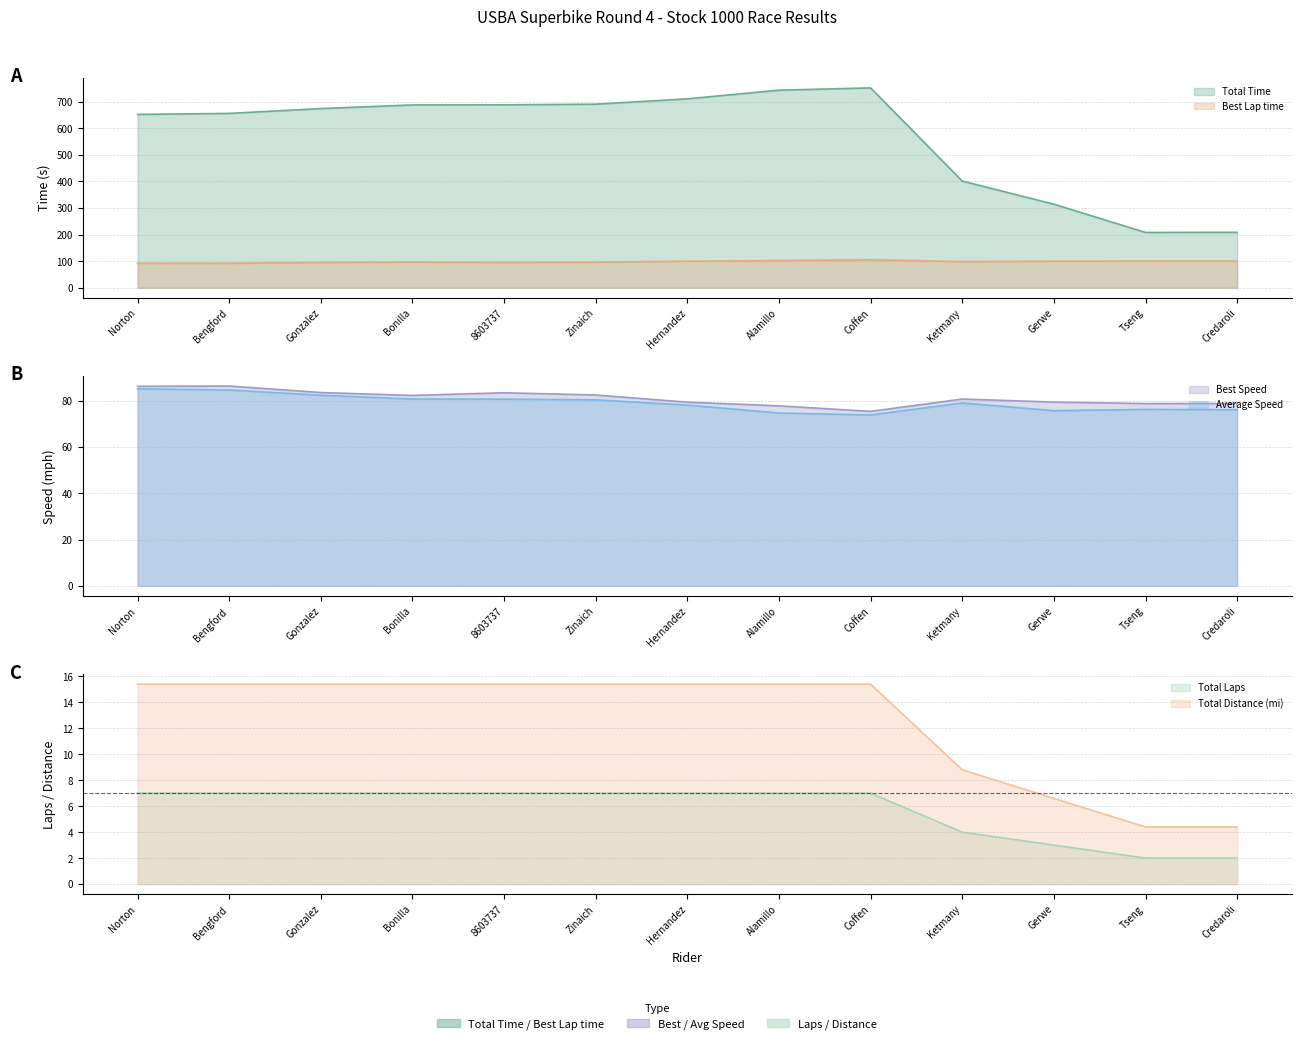

What is the difference between the highest and lowest values at Tseng?

205.9